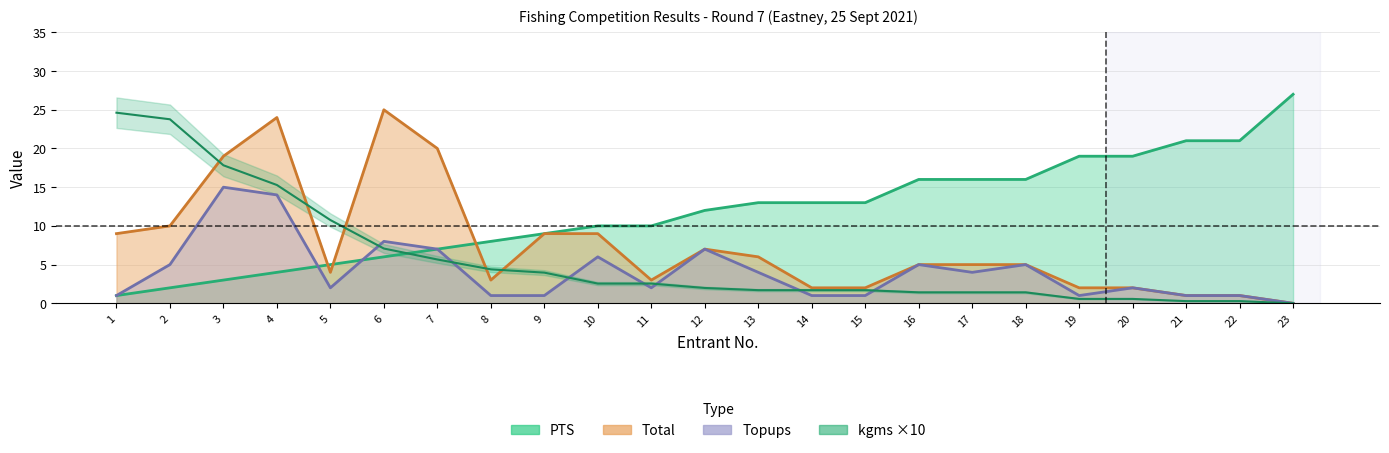

How many data points in kgms are above 1?

18